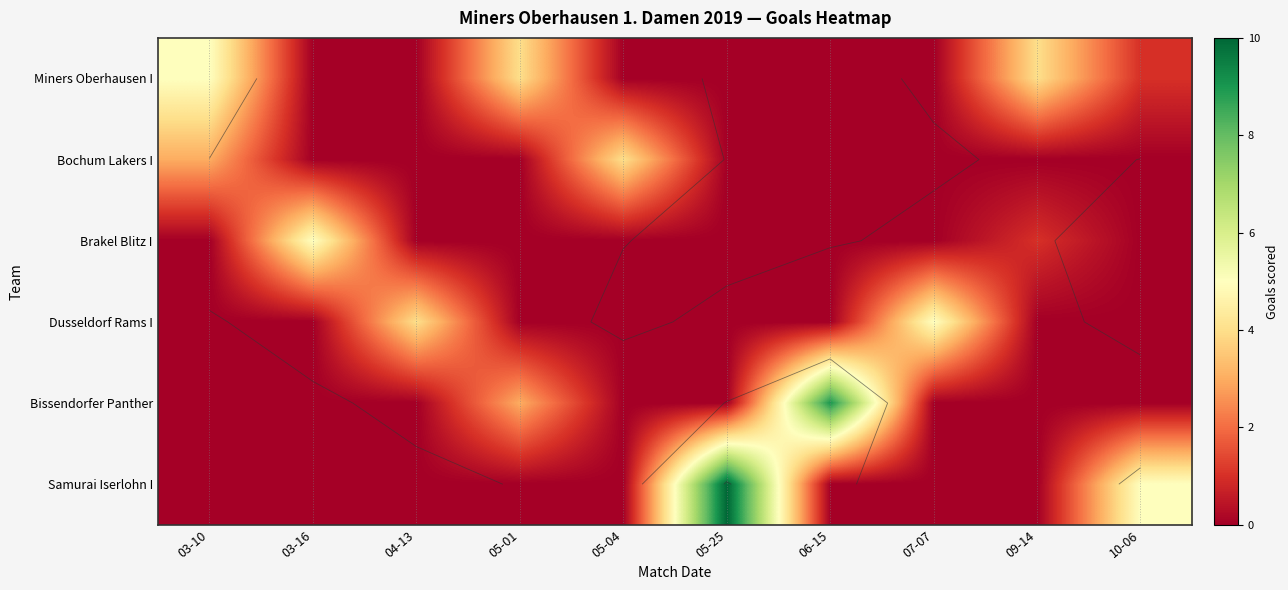

At which category is the sum across all series the highest?

05-25